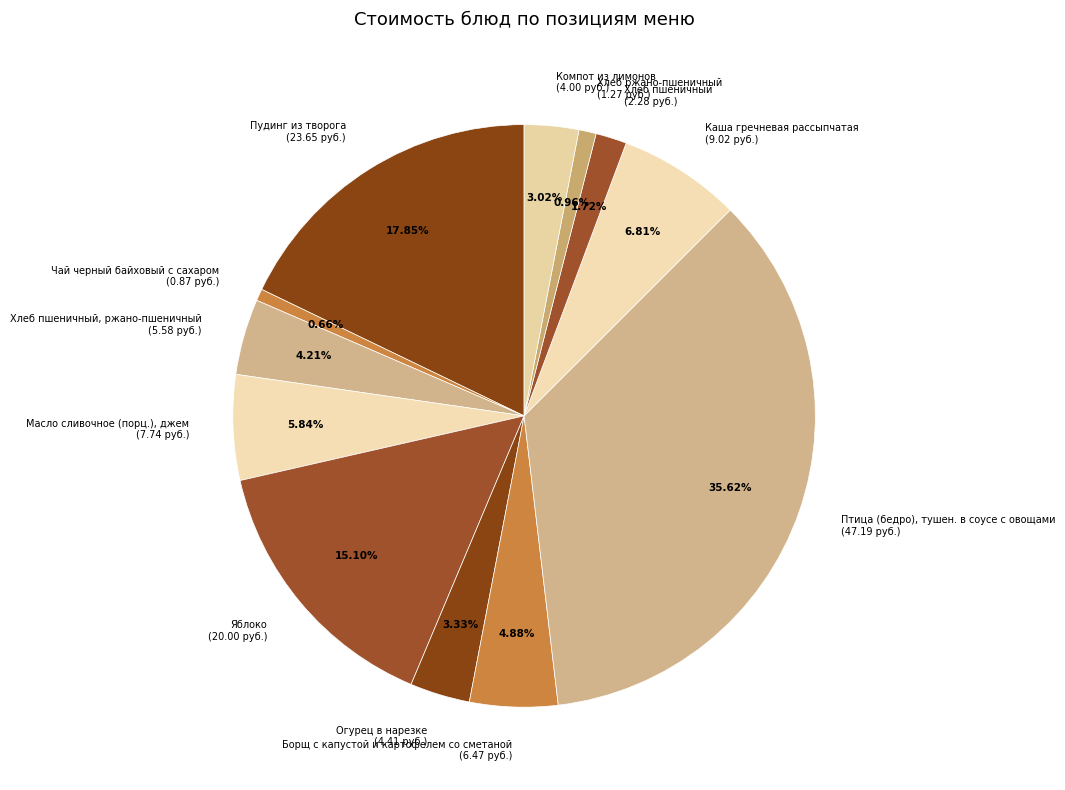

Is Хлеб пшеничный (2.28 руб.) the majority of the pie?

No